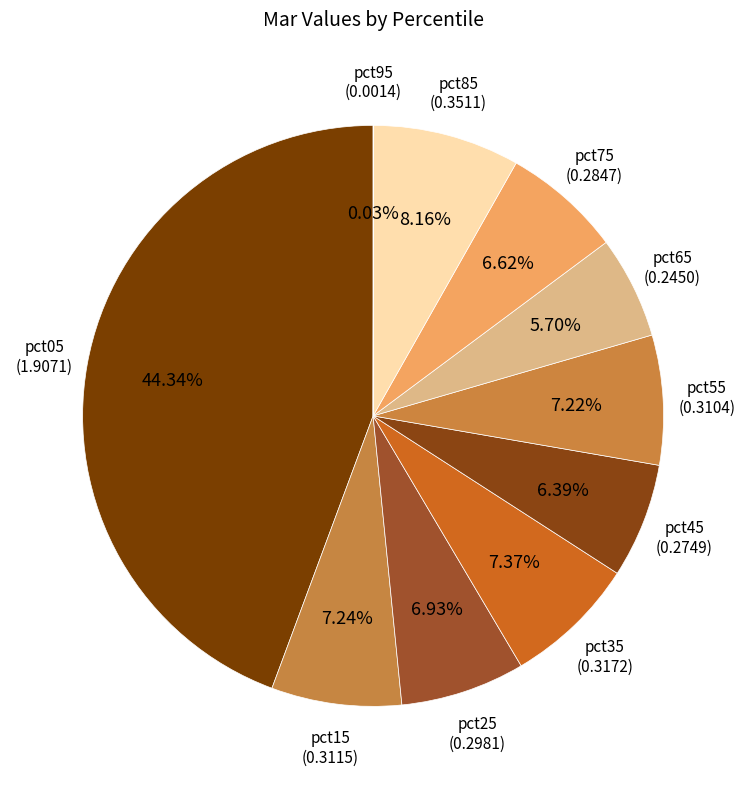

Which category has the biggest portion of the pie?

pct05